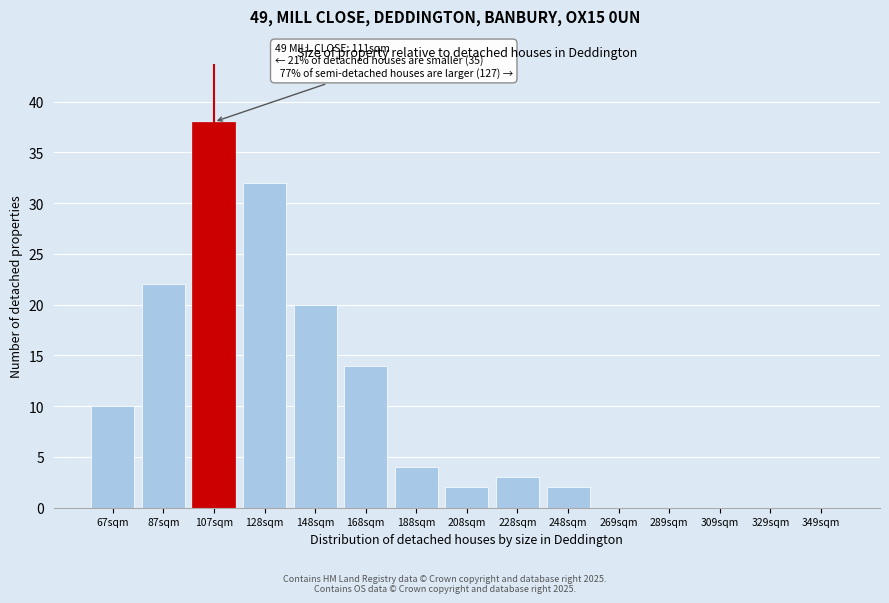

Reading left to right, list all the values displayed in this chart.

67sqm=10	87sqm=22	107sqm=38	128sqm=32	148sqm=20	168sqm=14	188sqm=4	208sqm=2	228sqm=3	248sqm=2	269sqm=0	289sqm=0	309sqm=0	329sqm=0	349sqm=0